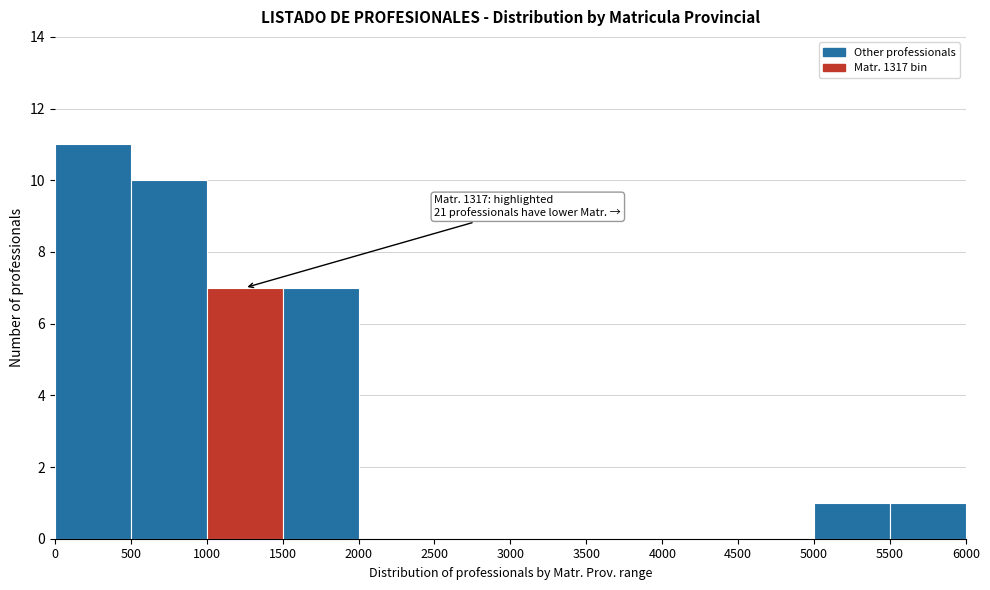

Over which range of the x-axis is the bar tallest?

0 to 500